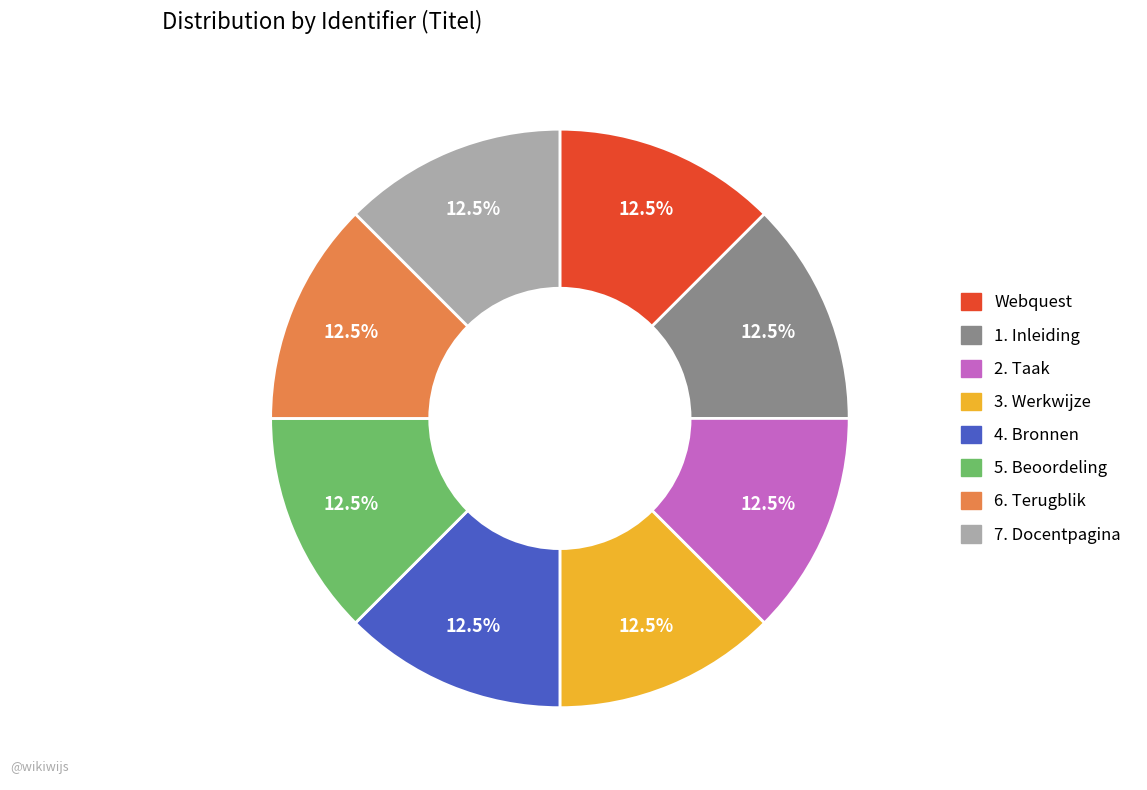

Combined, what portion of the pie is 5. Beoordeling and 7. Docentpagina?

25.0%